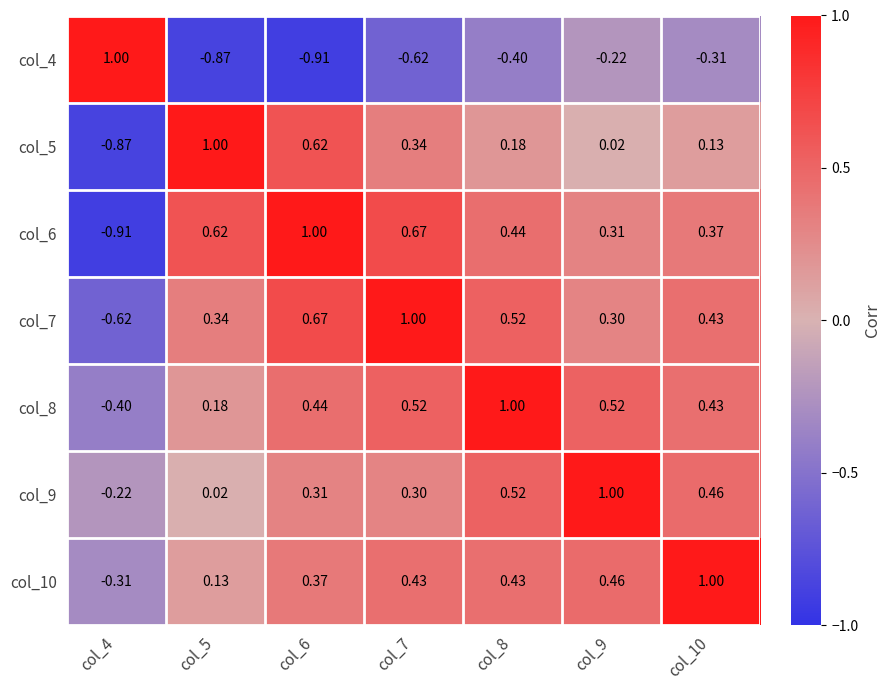

Is the value of col_7 at col_6 greater than the value of col_4 at col_7?

Yes